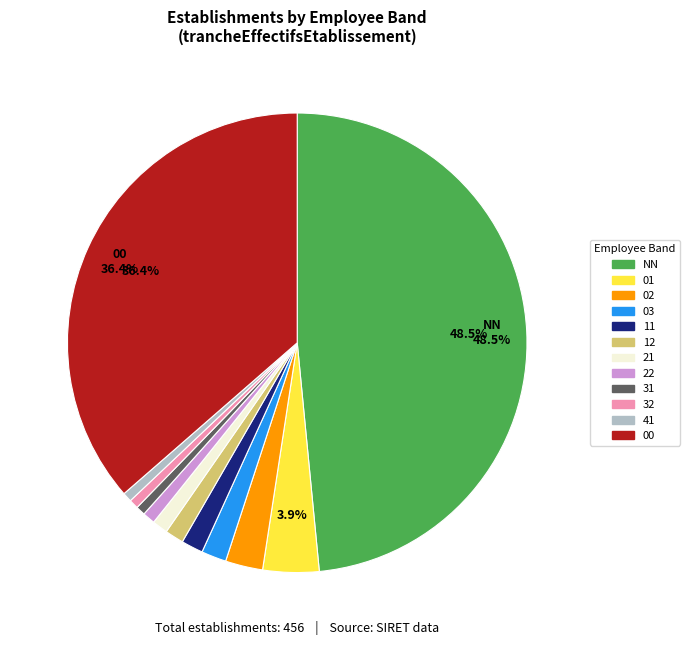

Does 12 represent more than half of the total?

No